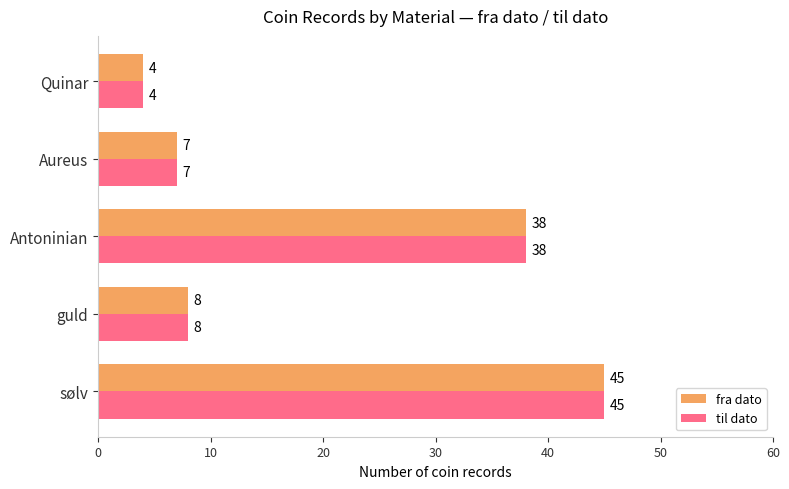

At which label is fra dato closest to 24?

Antoninian